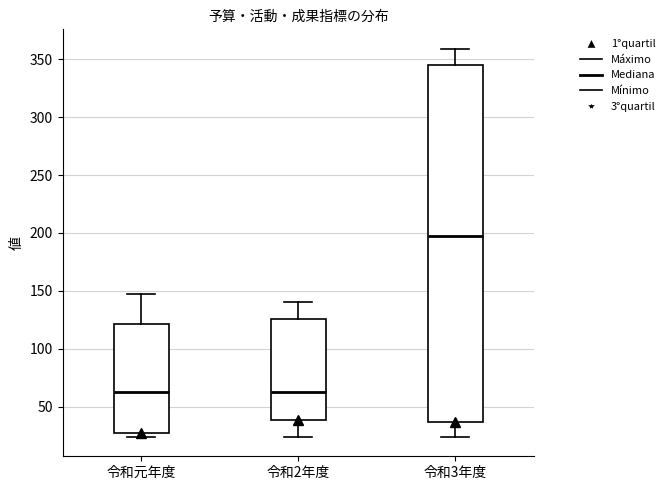

Where does the median line of the box for 令和2年度 sit on the y-axis? The values are not printed on the chart, so give them approximately, as read against the axis.

65